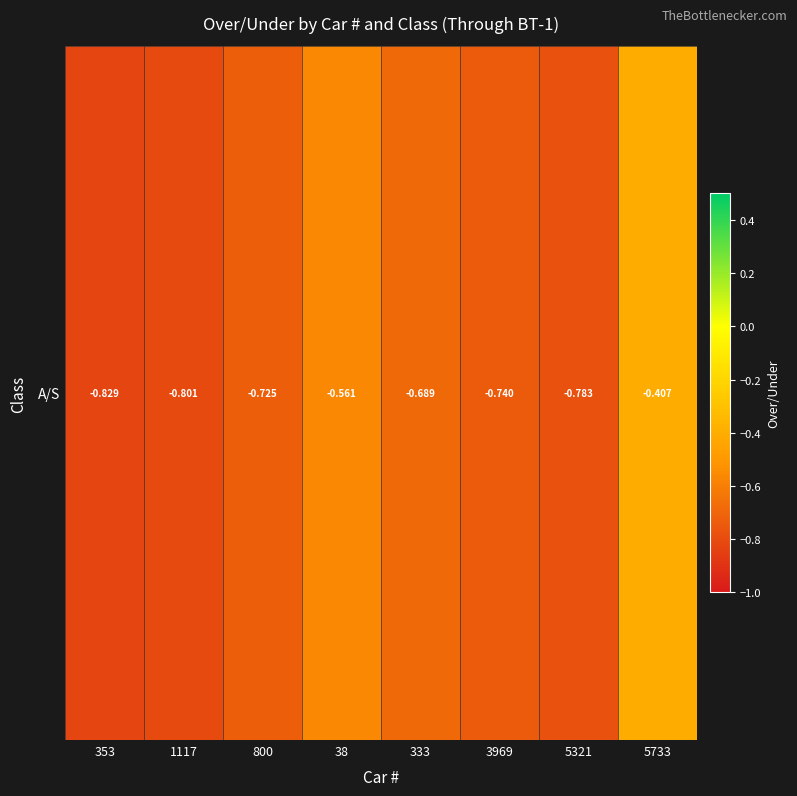

What is the sum of the values at 353 and 5321?

-1.6